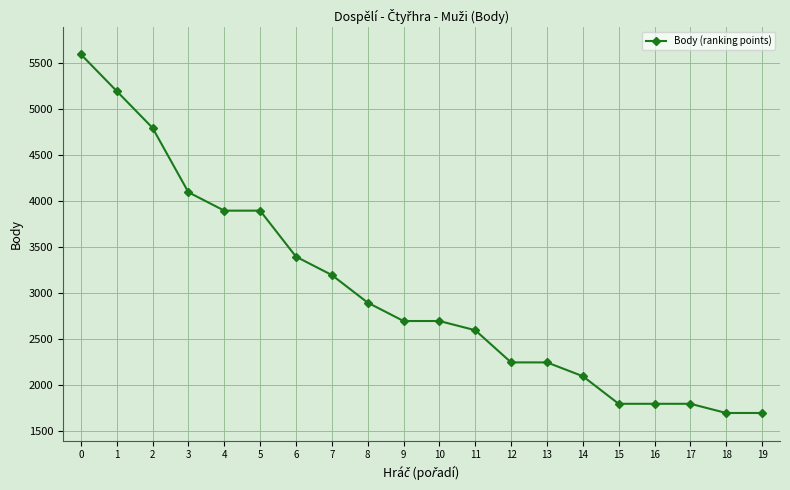

Reading left to right, what are all the values shown in this chart?

0=5600	1=5200	2=4800	3=4100	4=3900	5=3900	6=3400	7=3200	8=2900	9=2700	10=2700	11=2600	12=2250	13=2250	14=2100	15=1800	16=1800	17=1800	18=1700	19=1700